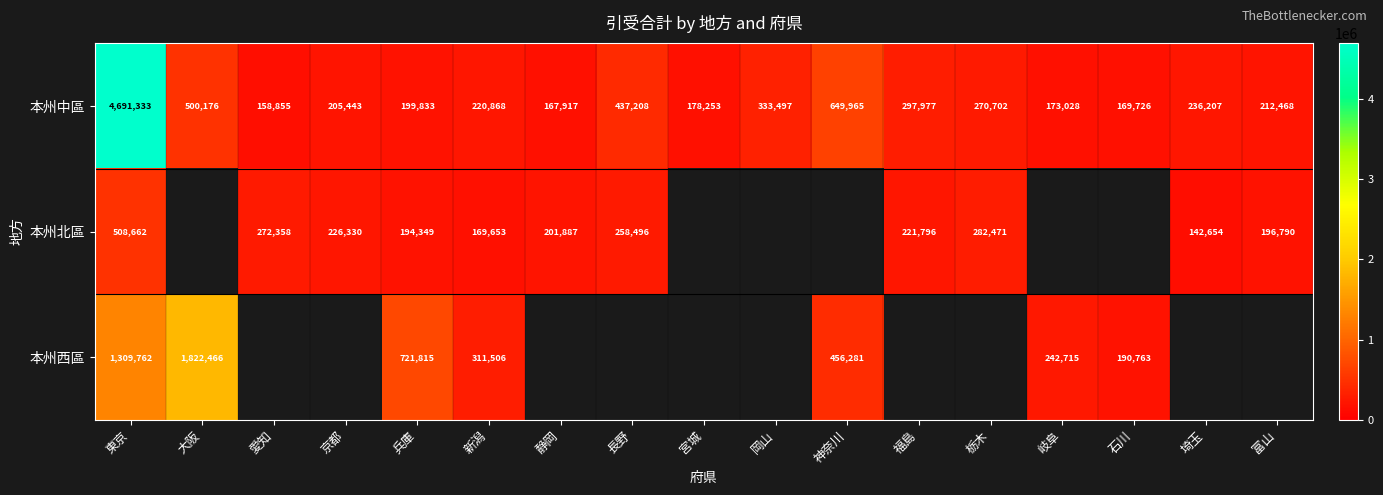

What is the minimum value shown in the chart?

142654.0